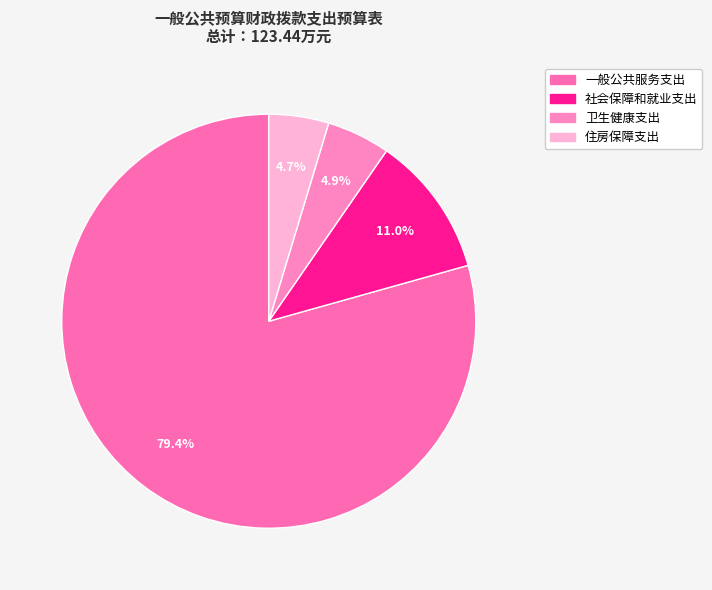

To the nearest percent, what portion does 社会保障和就业支出 represent?

11%